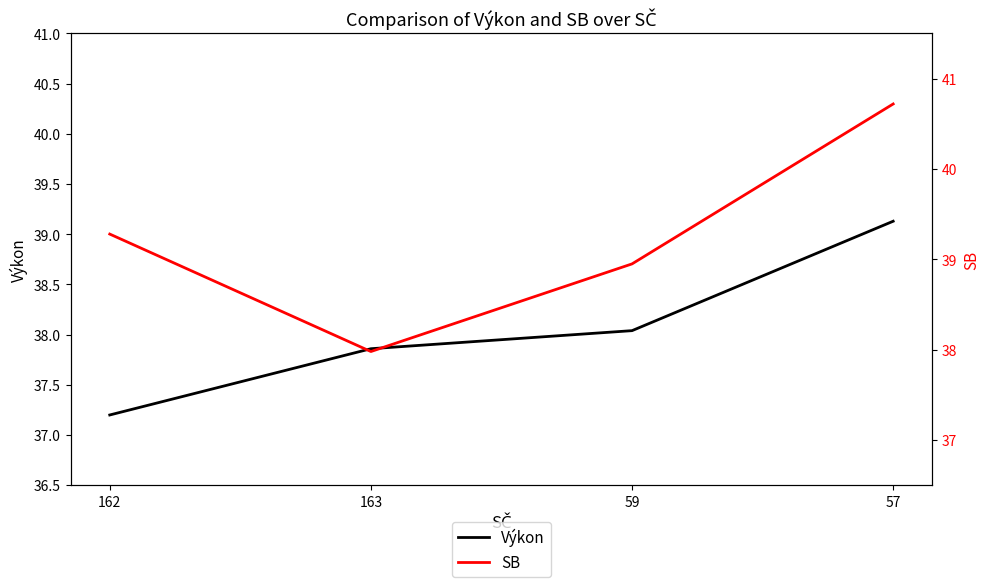

Is the value of Výkon at 163 greater than the value of SB at 162?

No